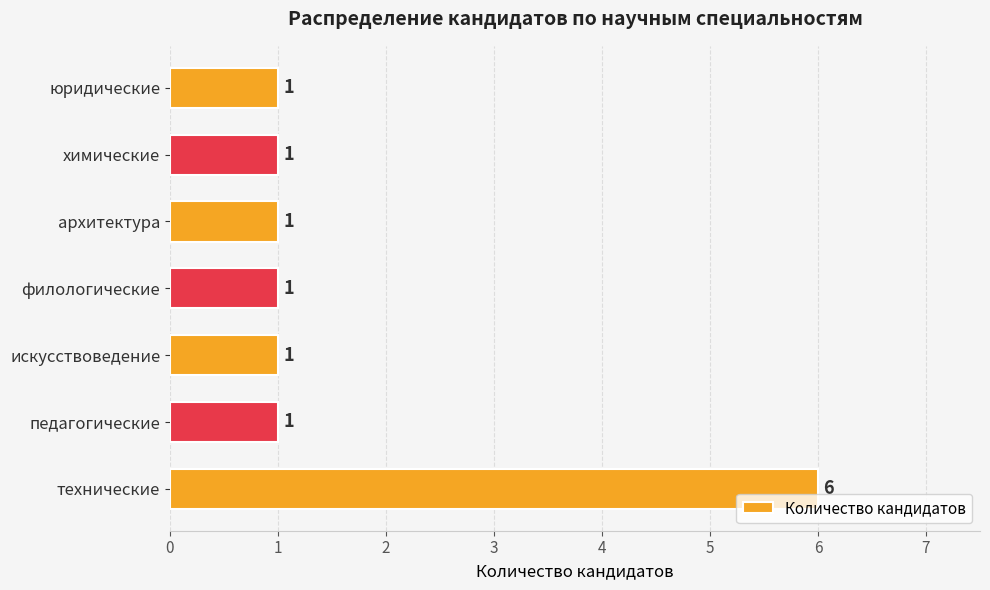

The value at технические is 2. True or false?

False